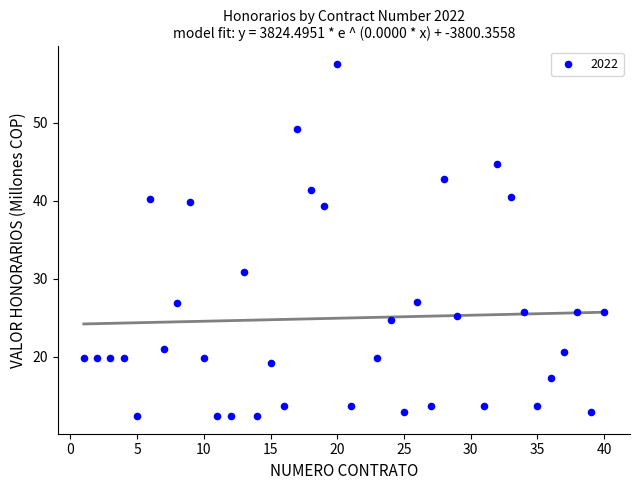

What is the range of Y values (max minus min)?

45.1